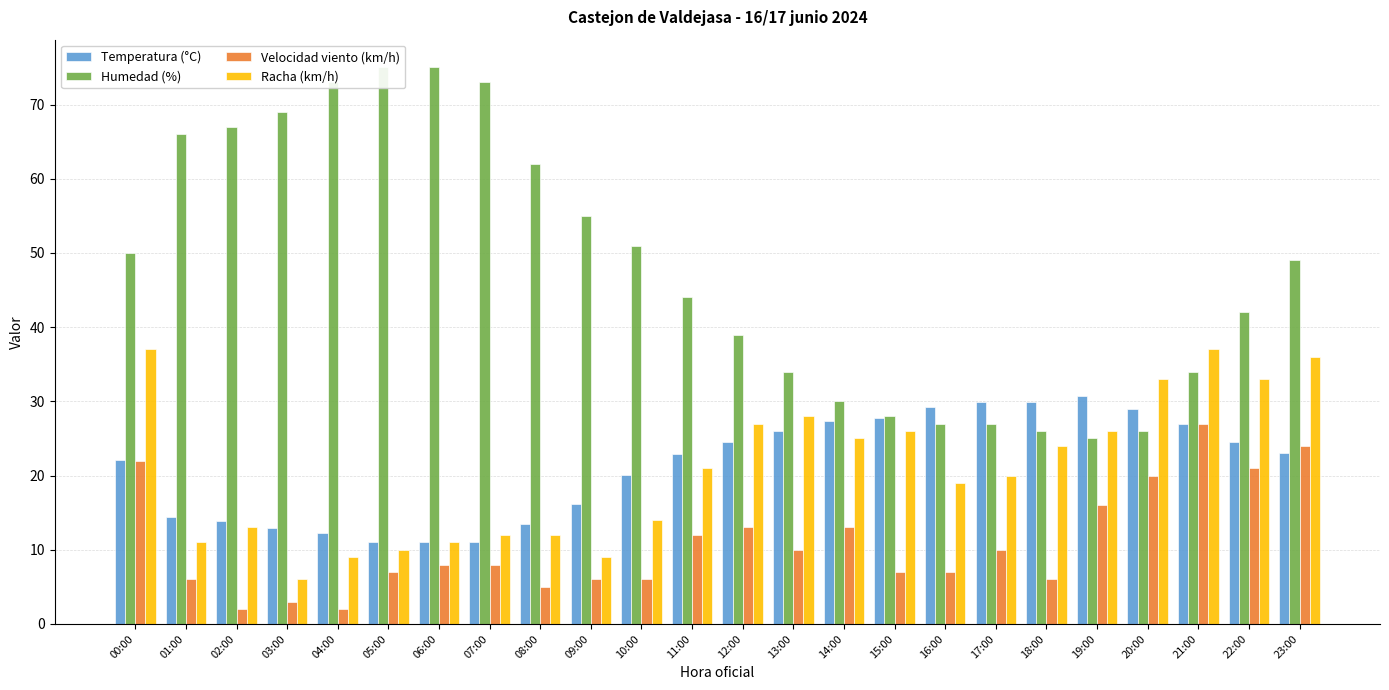

True or false: Velocidad viento (km/h) has a value of 1.1 at 03:00.

False